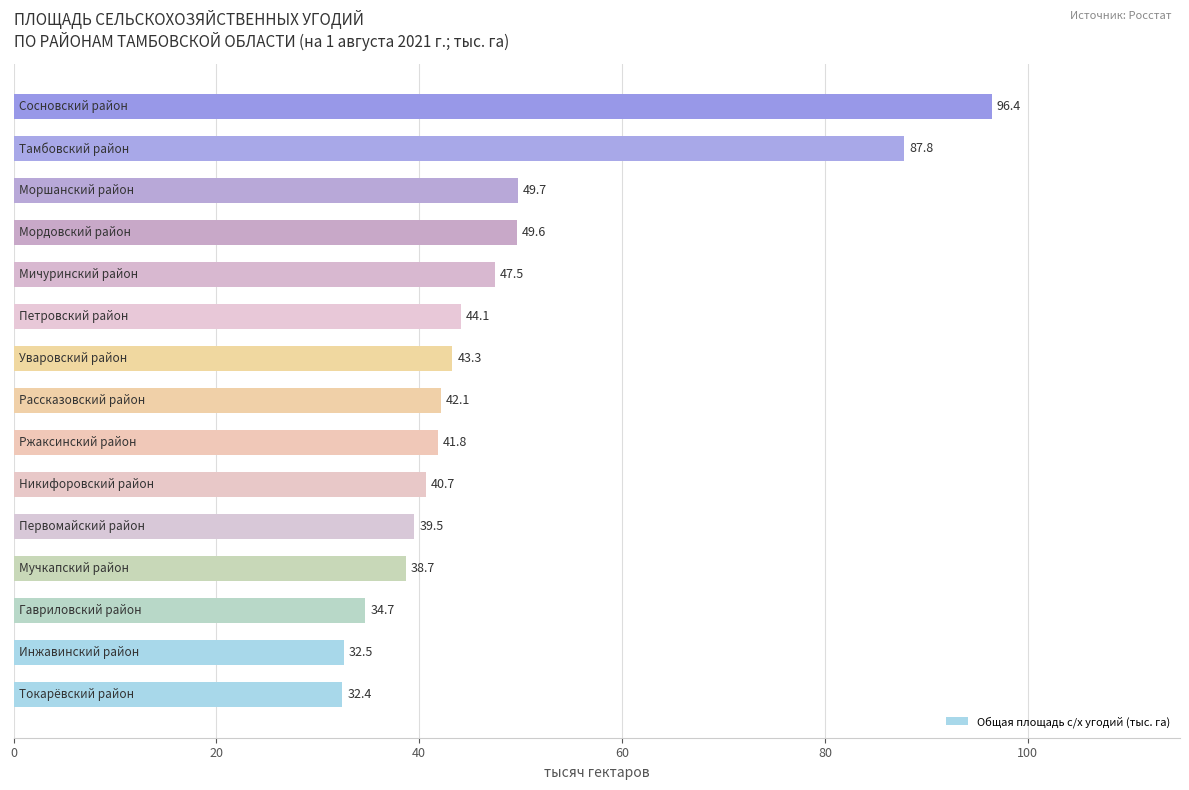

What is the difference between the maximum and second lowest values?

63.9